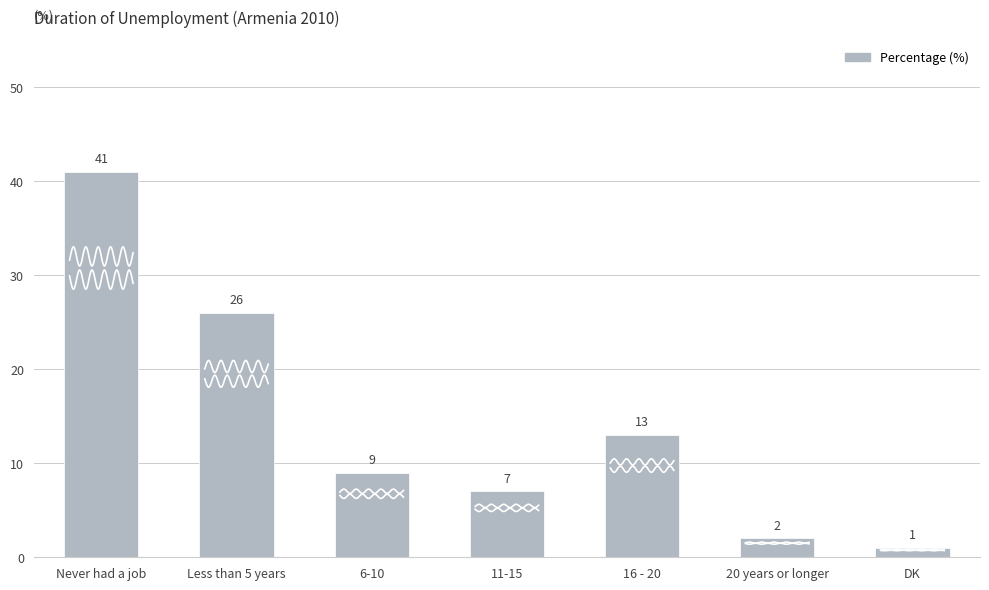

What is the minimum value shown in the chart?

1